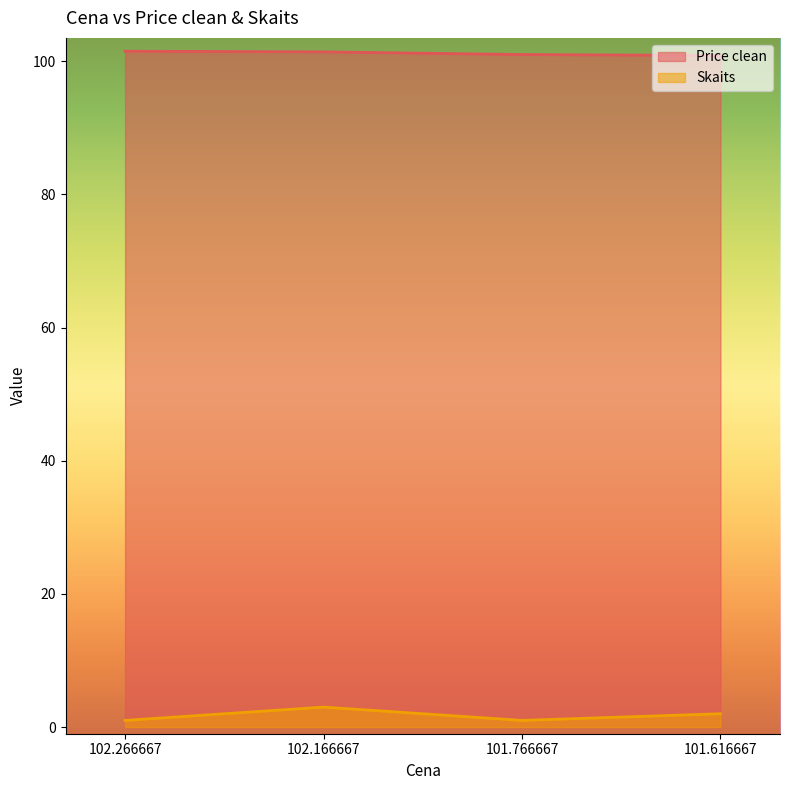

What is the label of the 3rd point from the left?

101.766667